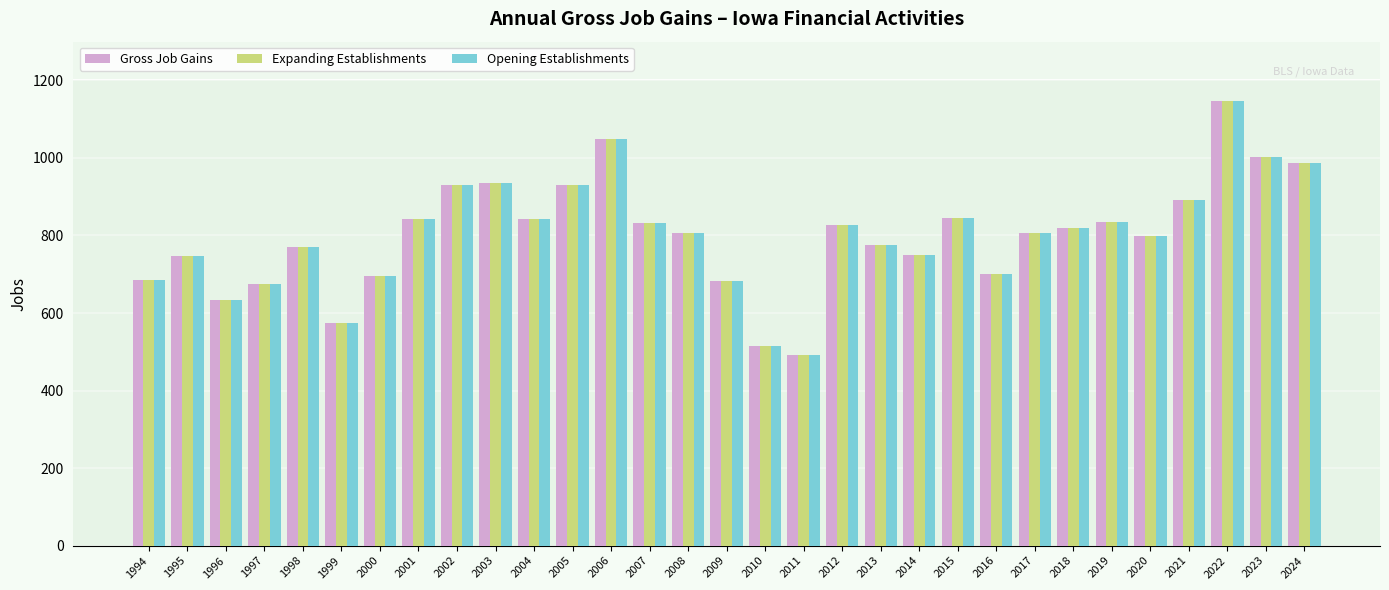

What is the approximate value of Opening Establishments at 1997, to the nearest 10?

670